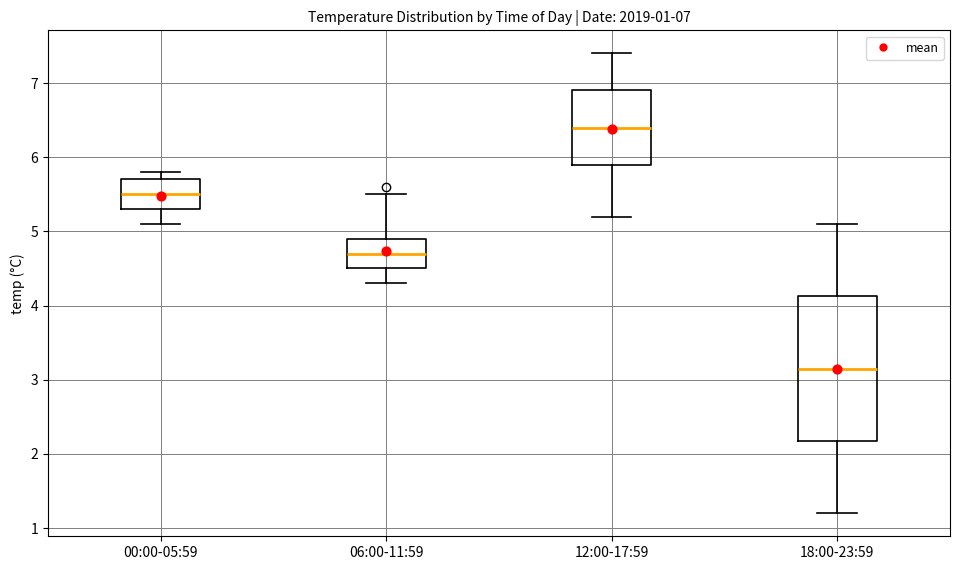

Which box has the lowest median line?

18:00-23:59